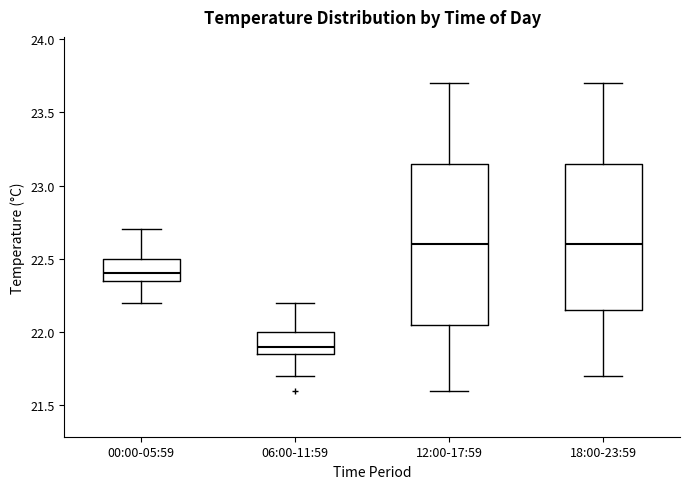

Which box's median line is the lowest?

06:00-11:59